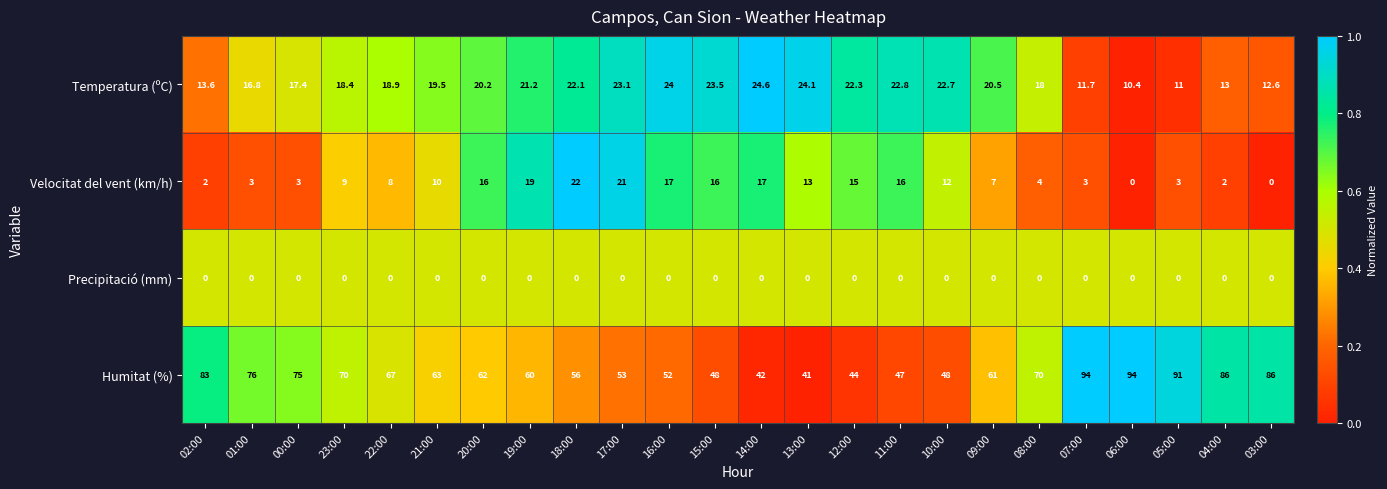

Which series has the widest spread of values?

Humitat (%)